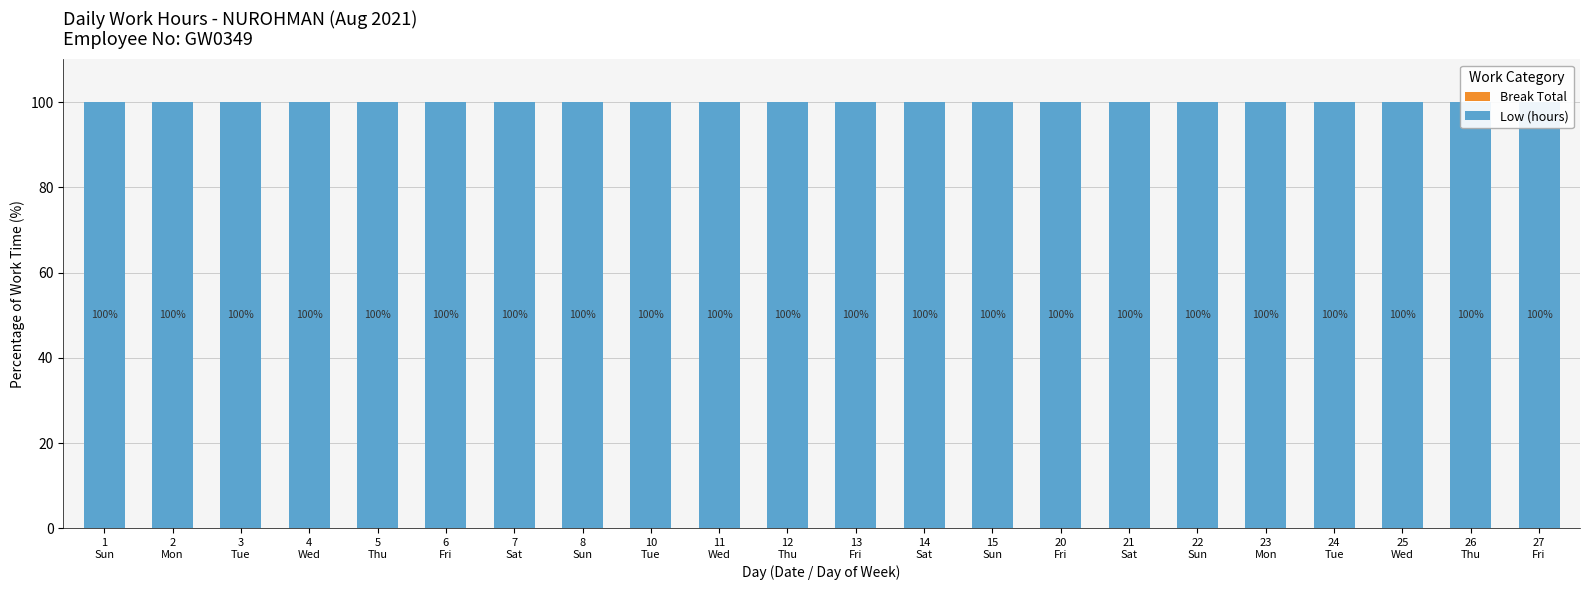

Which has a higher value, 7
Sat or 26
Thu?

7
Sat